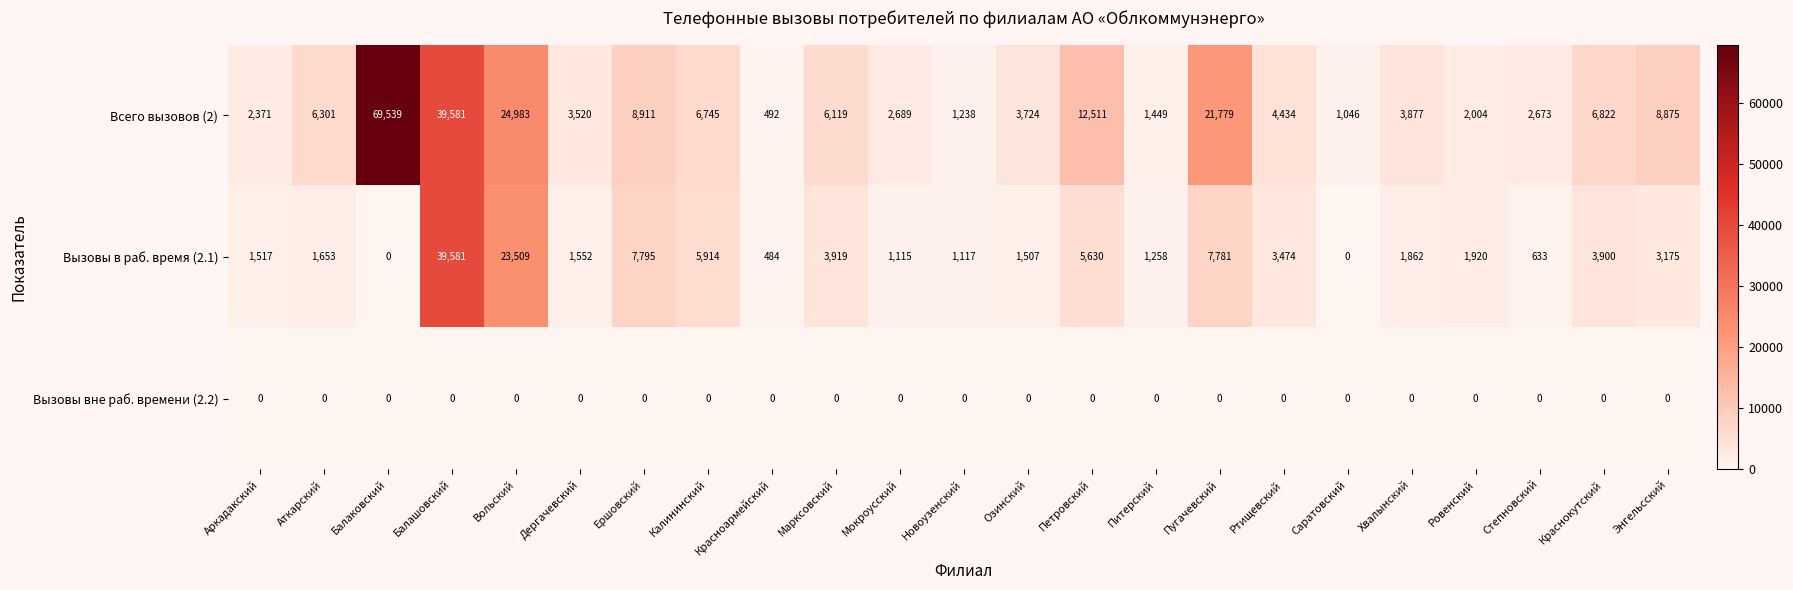

What is the average value of the Всего вызовов (2) series?

10508